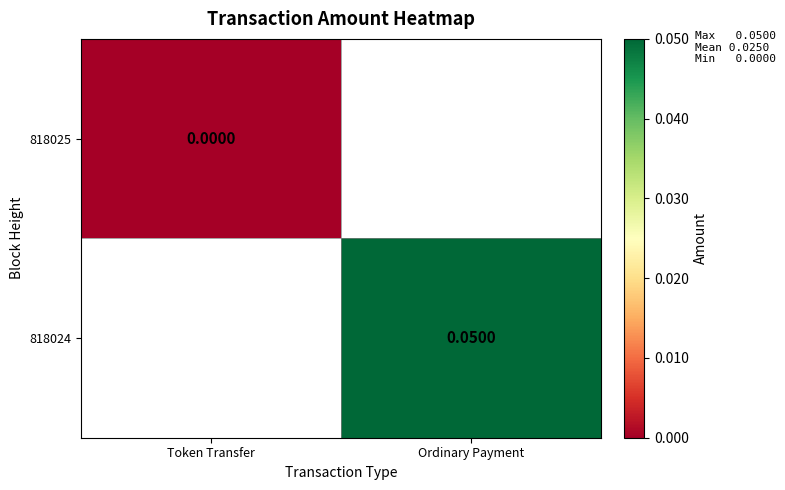

What is the greatest value displayed?

0.1